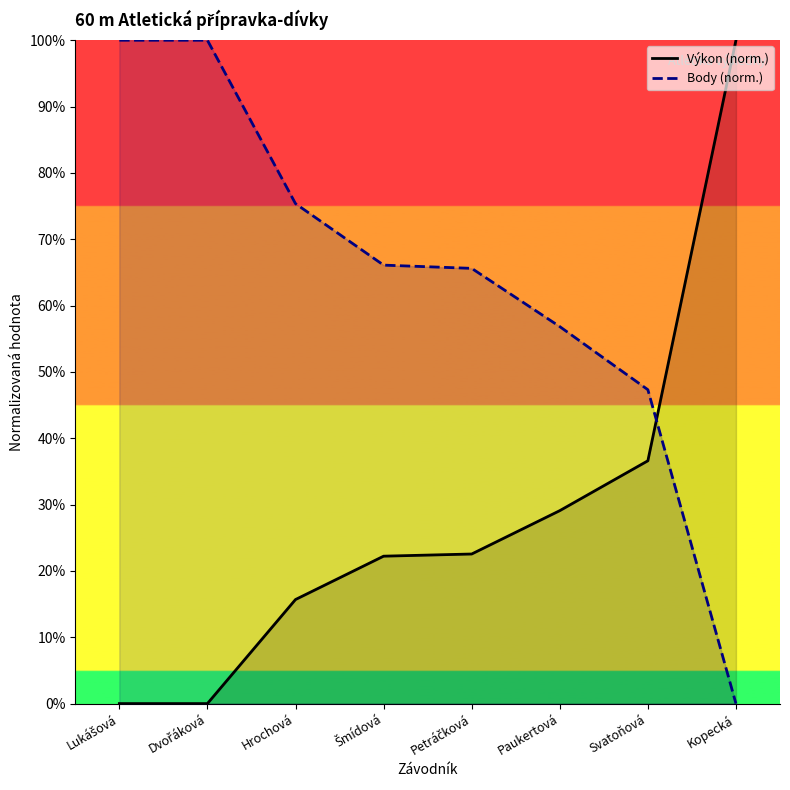

Where is Výkon (norm.) nearest to the value 50?

Svatoňová